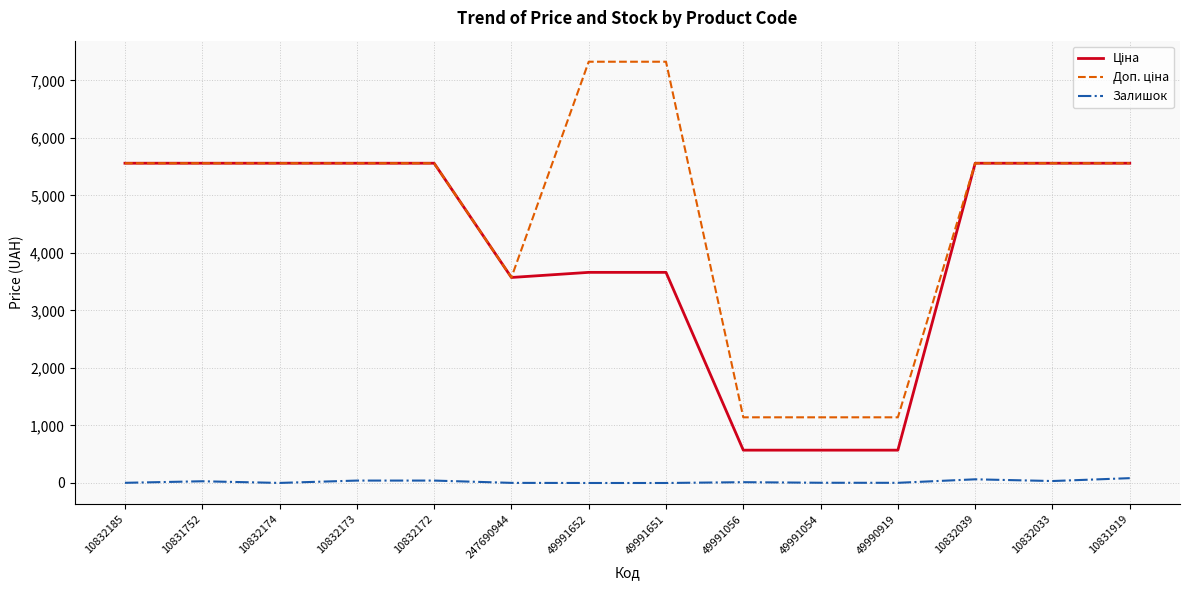

Count the number of data series in this chart.

3